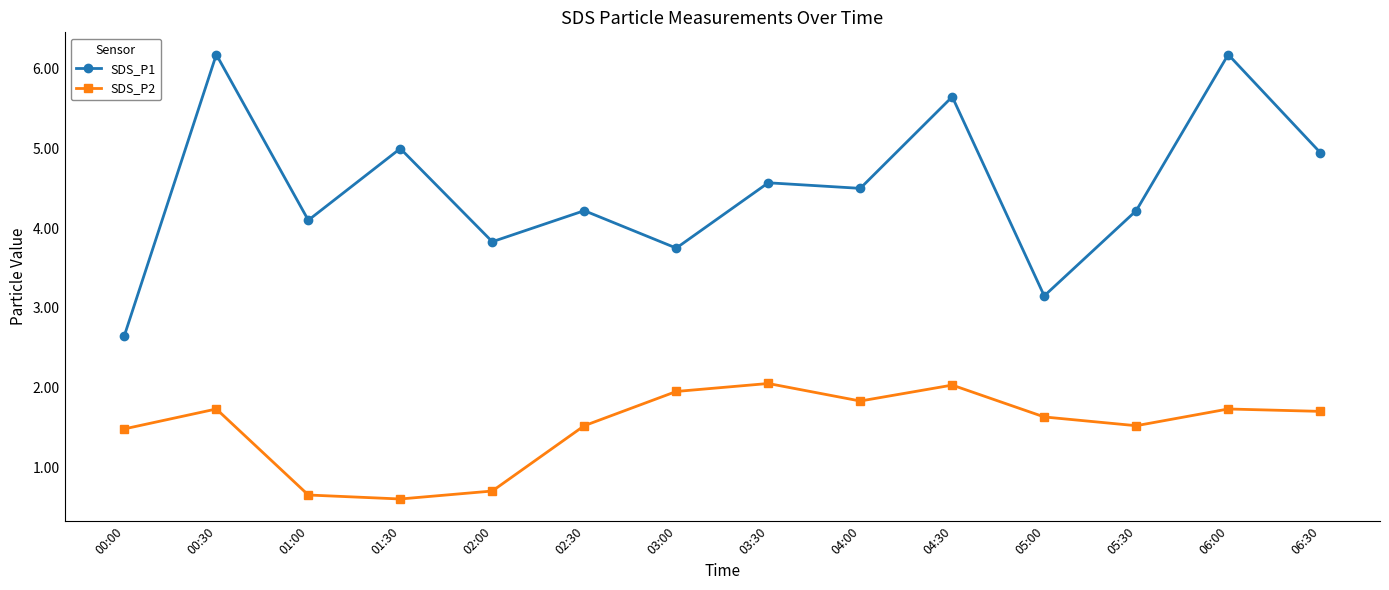

What is the sum of all SDS_P1 values?

63.0